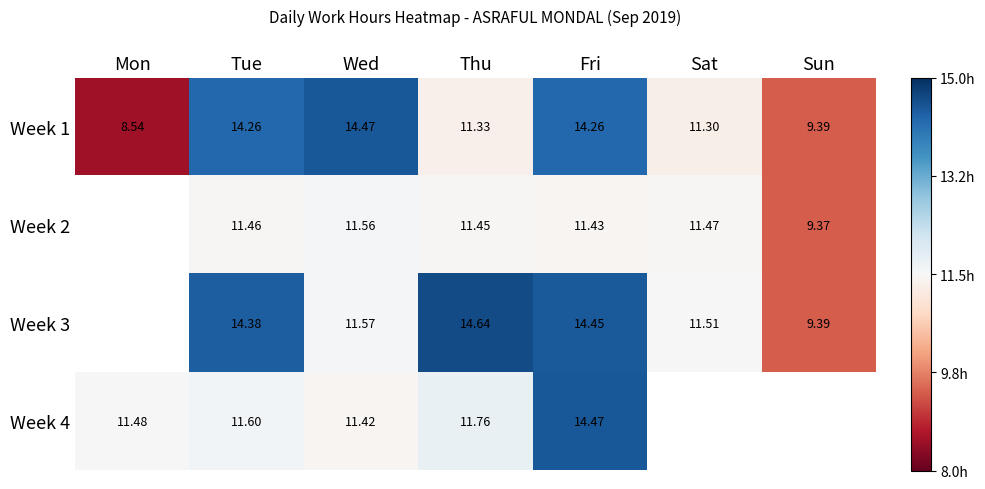

Is the value of Week 2 at Tue greater than the value of Week 1 at Sat?

Yes